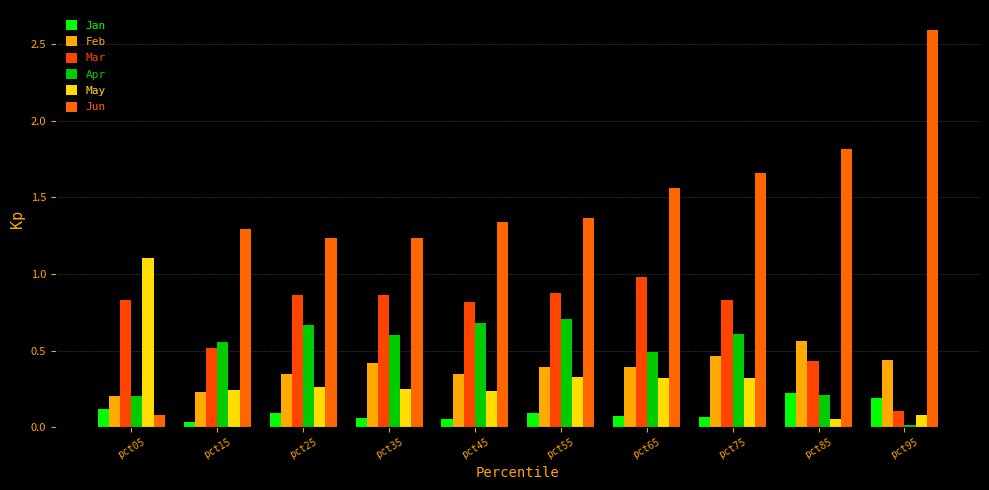

At how many categories does at least one series exceed 0?

10